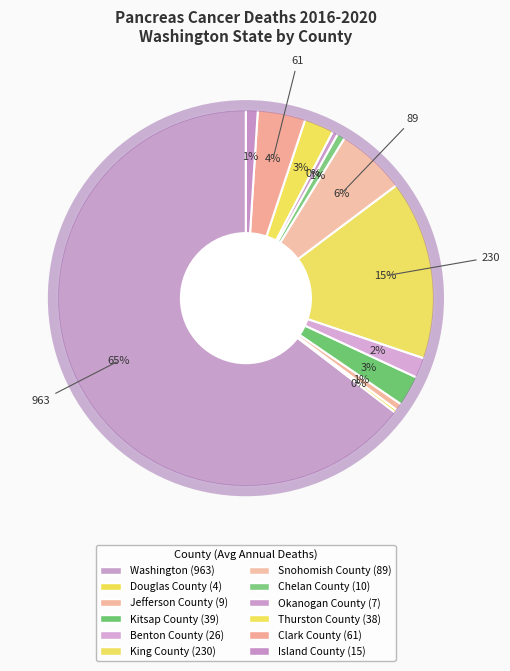

To the nearest percent, what is the difference between the largest and smallest slice percentages?

64%